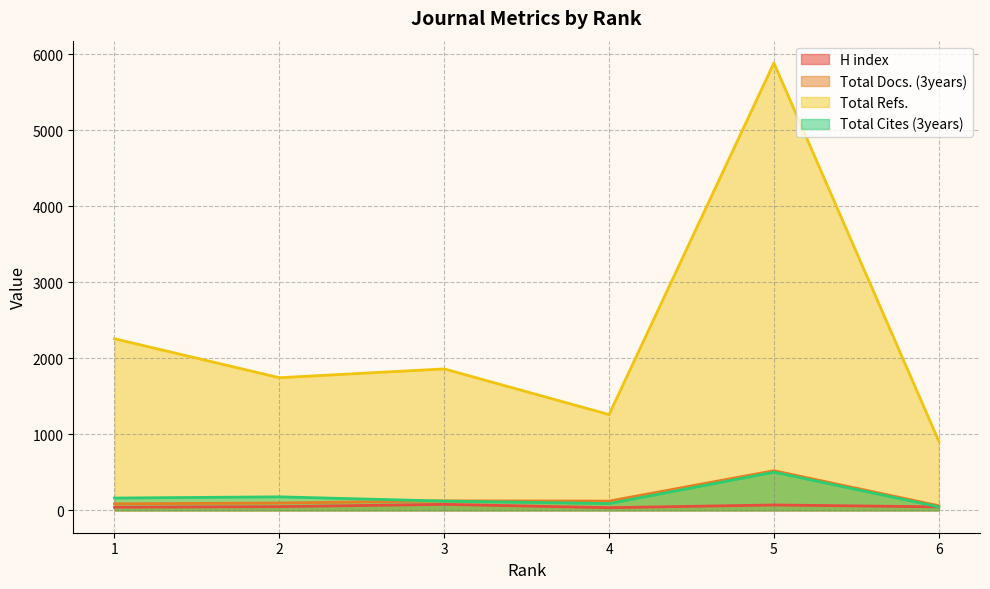

Which label corresponds to the smallest value in the chart?

4